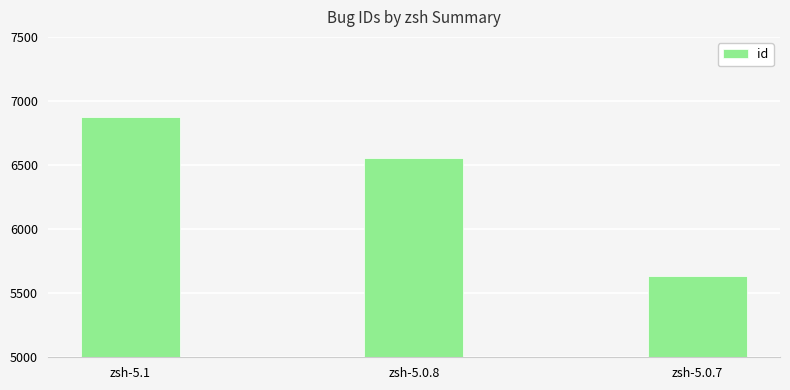

Where does the data first go above 6555?

zsh-5.1